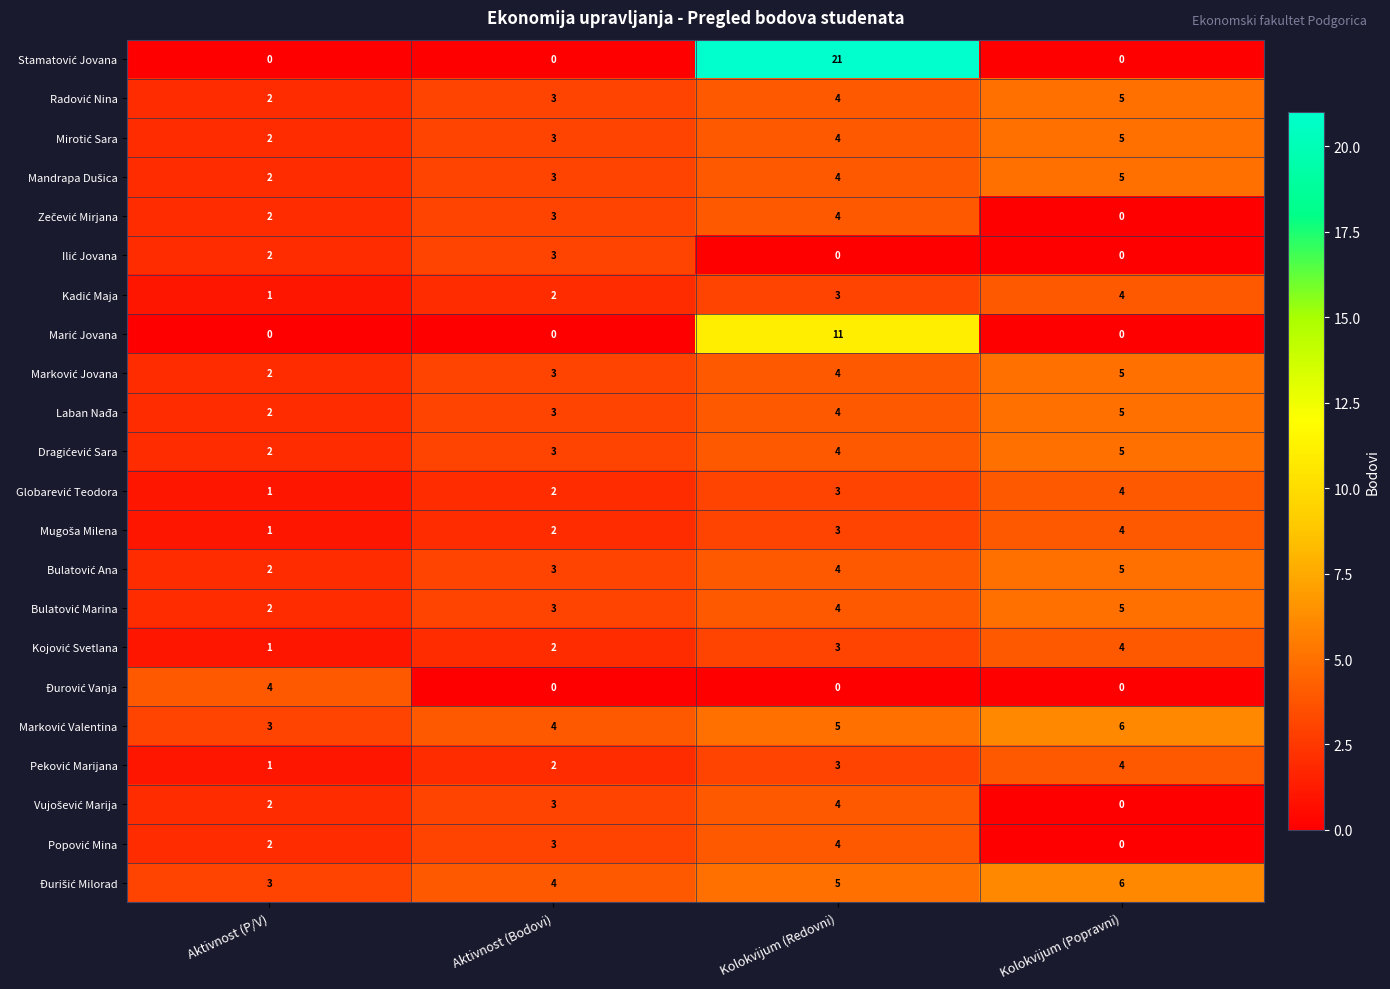

What is the total value across all series at Kolokvijum (Popravni)?

72